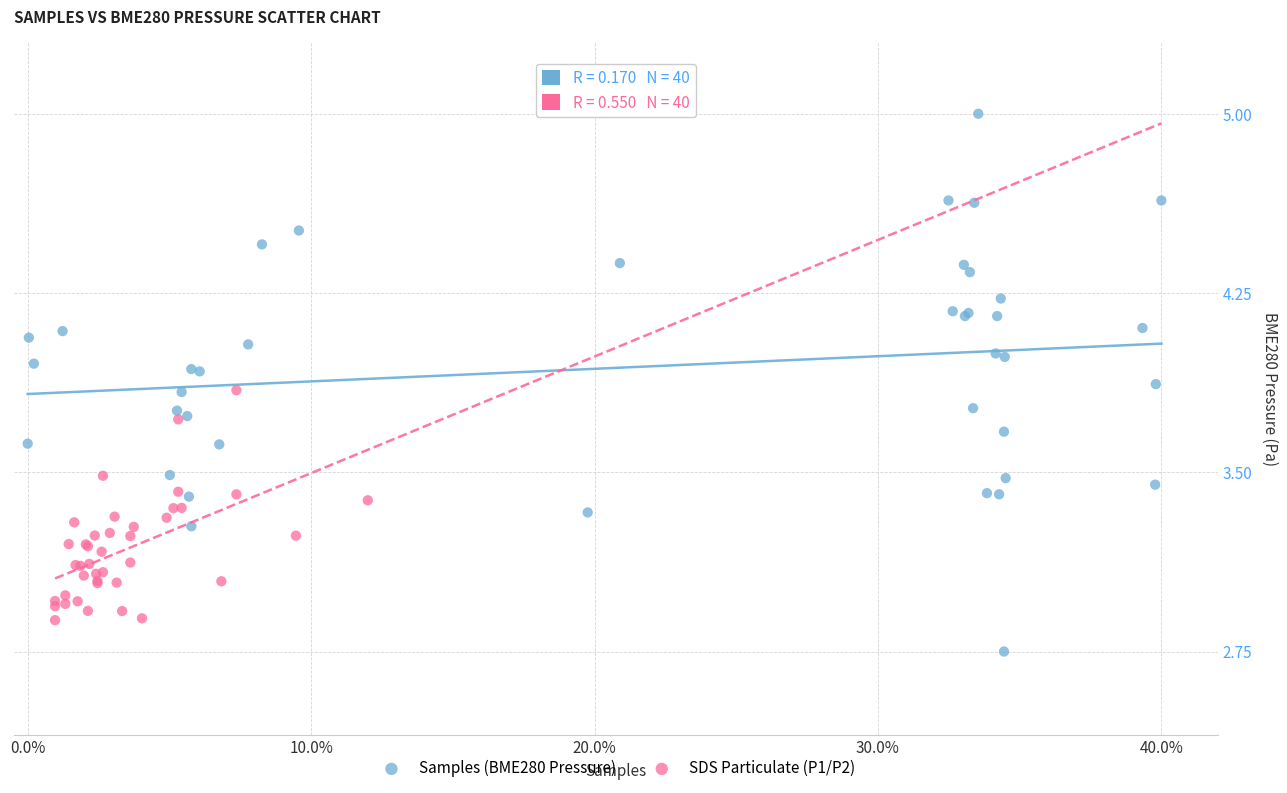

Which series has the widest spread of Y values?

Samples (BME280 Pressure)